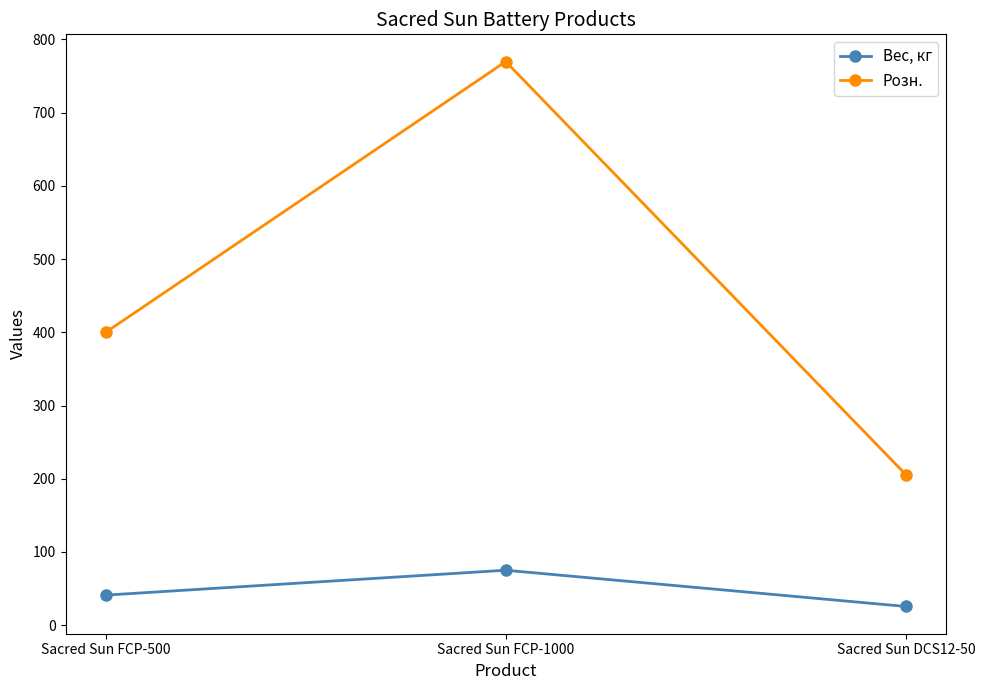

What is the difference between the Розн. values at Sacred Sun DCS12-50 and Sacred Sun FCP-500?

194.3